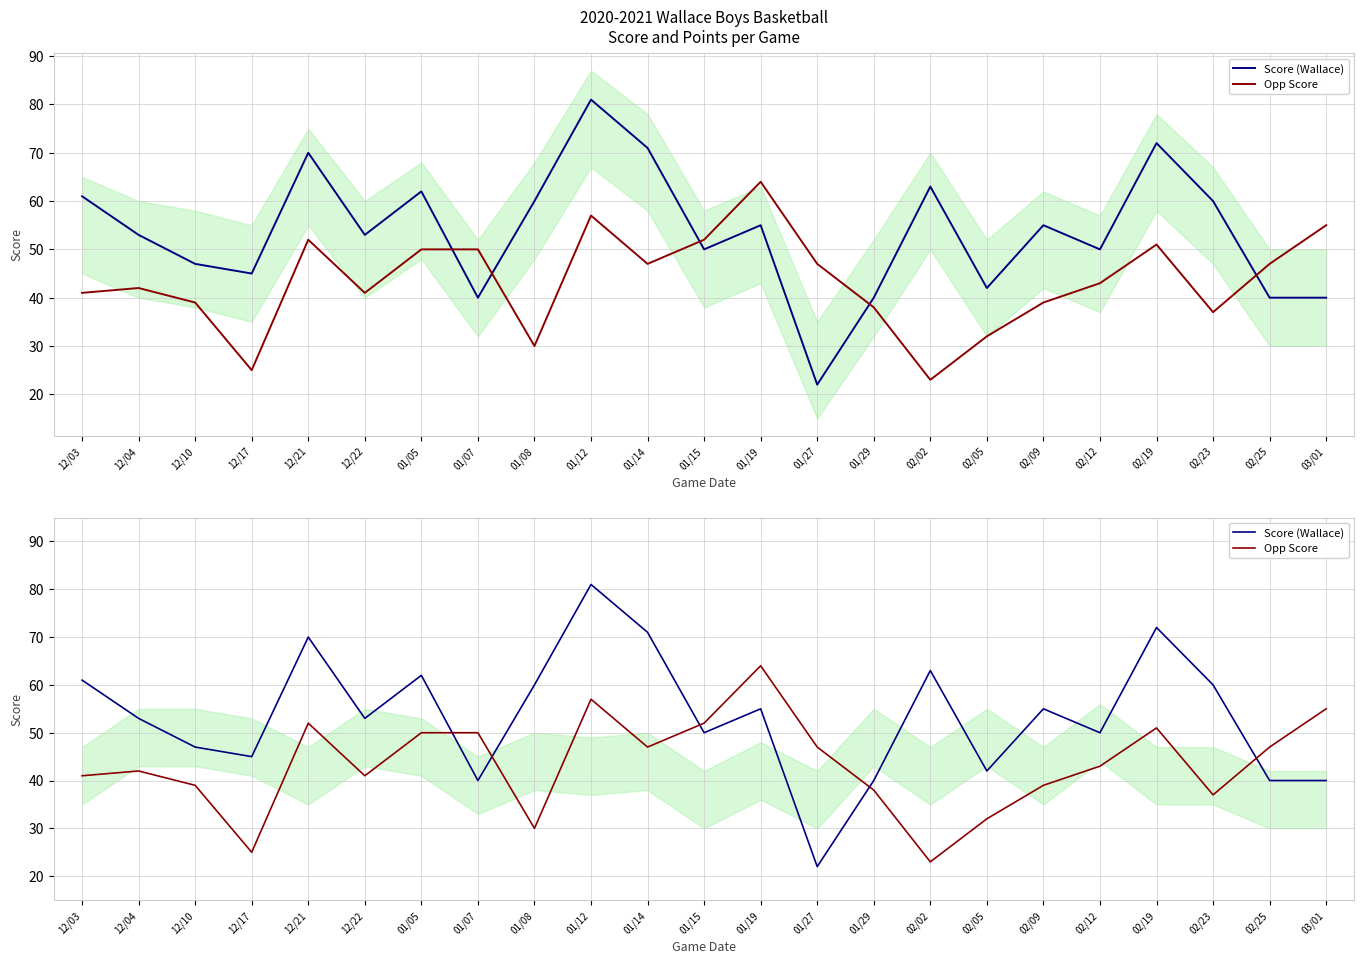

How many values in the Opp Score series exceed 43?

11